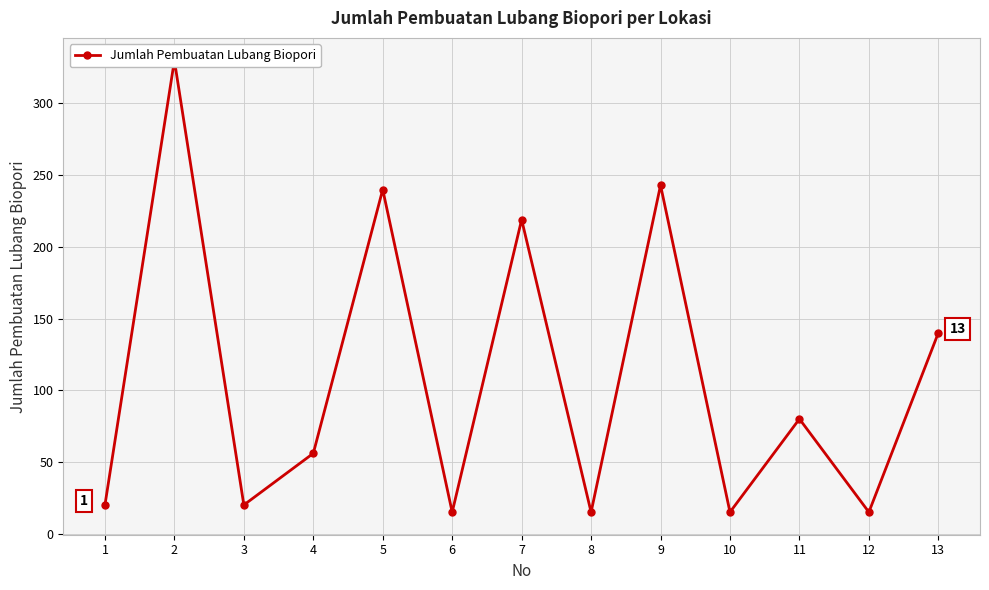

What is the sum of the values at 12 and 1?

35